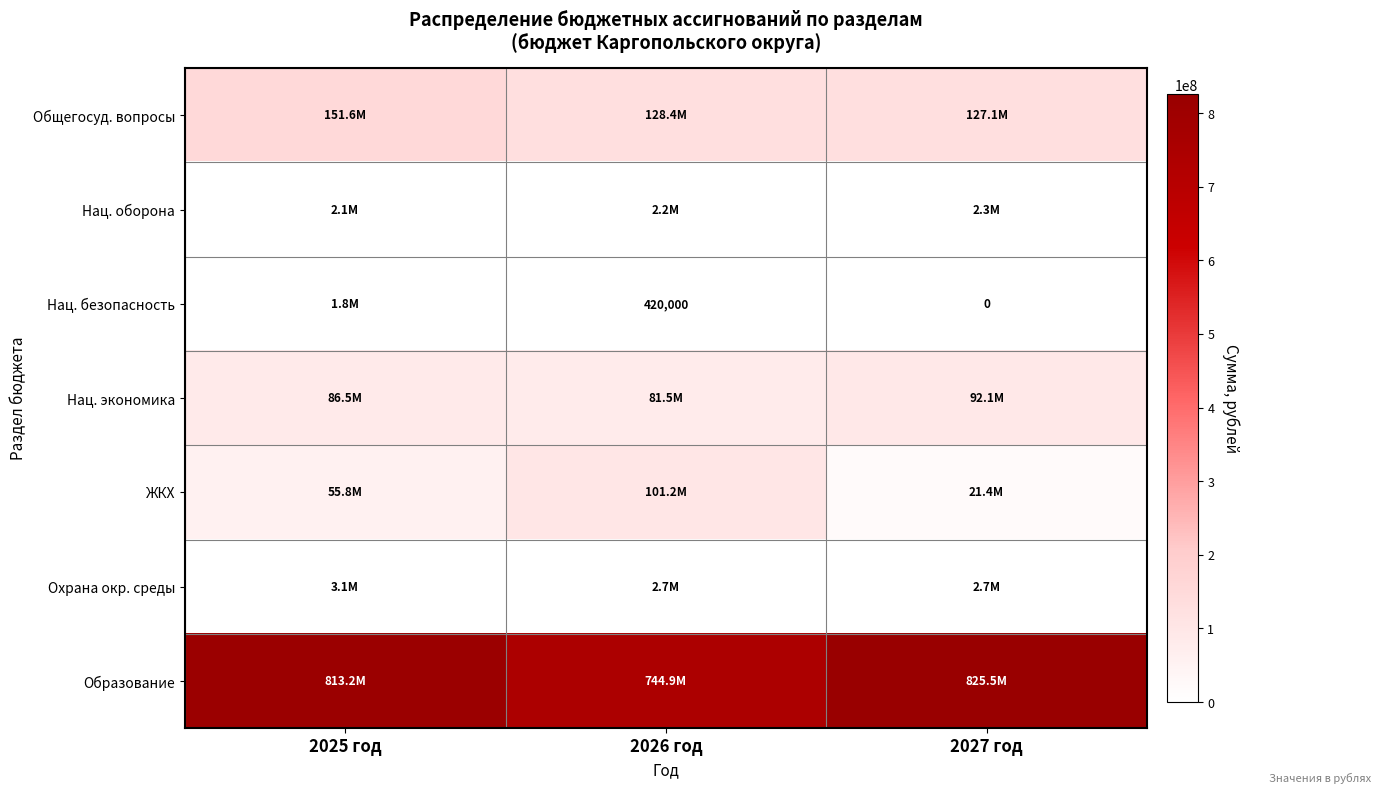

Is the value of Охрана окр. среды at 2025 год greater than the value of Образование at 2027 год?

No